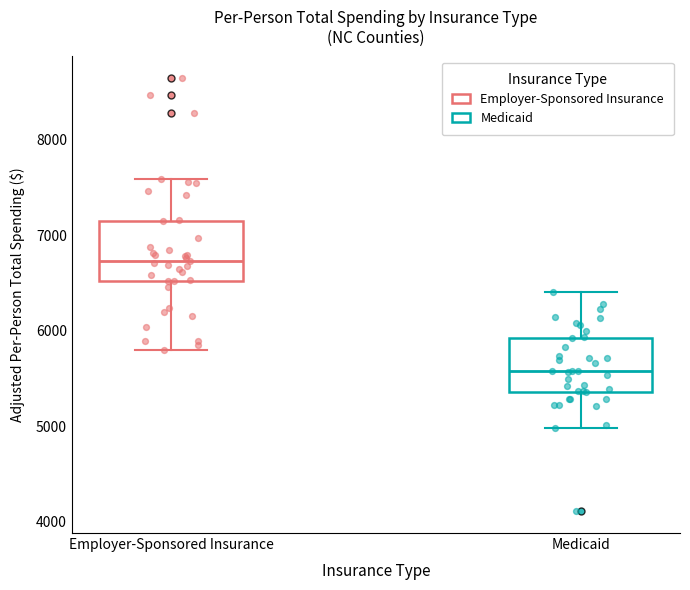

Which box's median line is the lowest?

Medicaid